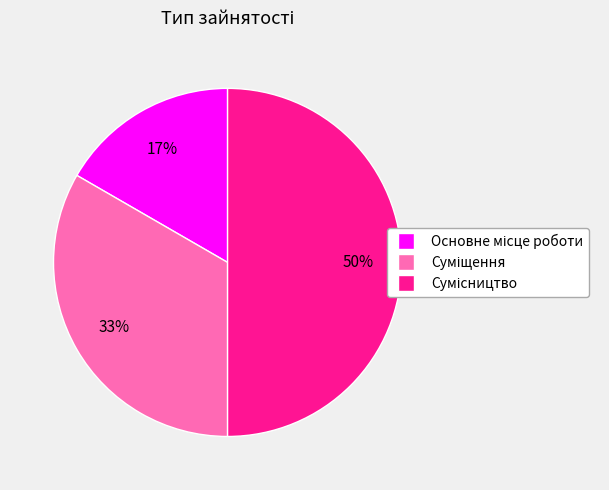

To the nearest percent, what is the difference between the largest and smallest slice percentages?

33%